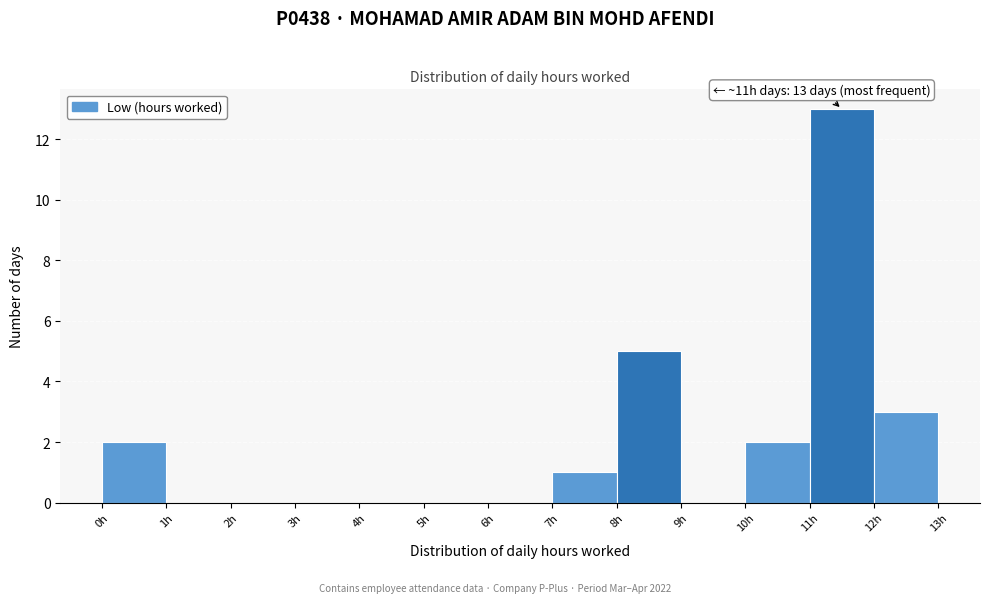

Which range on the x-axis has the tallest bar?

11 to 12